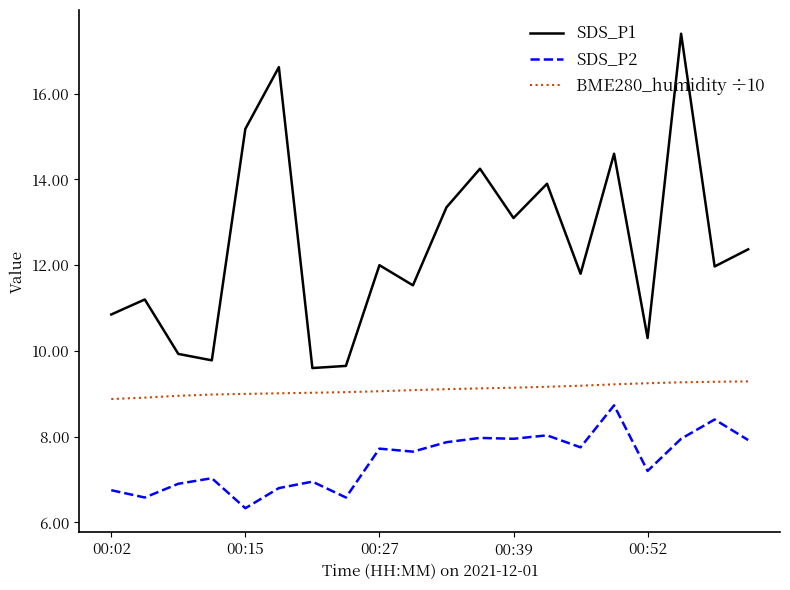

Which series has the largest range (max minus min)?

SDS_P1